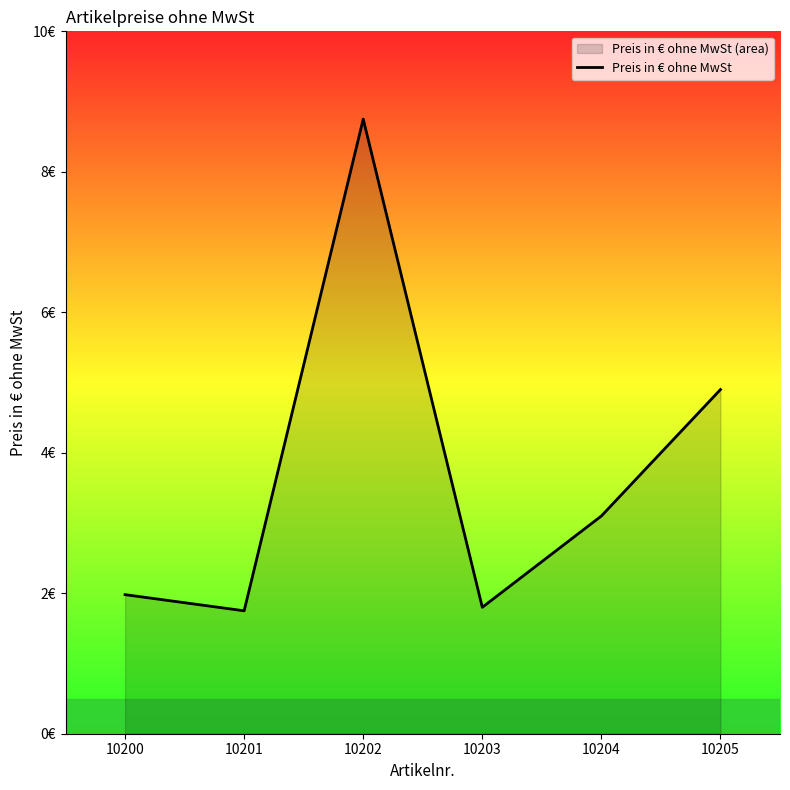

The chart shows a value of 12.0 at 10202. True or false?

False